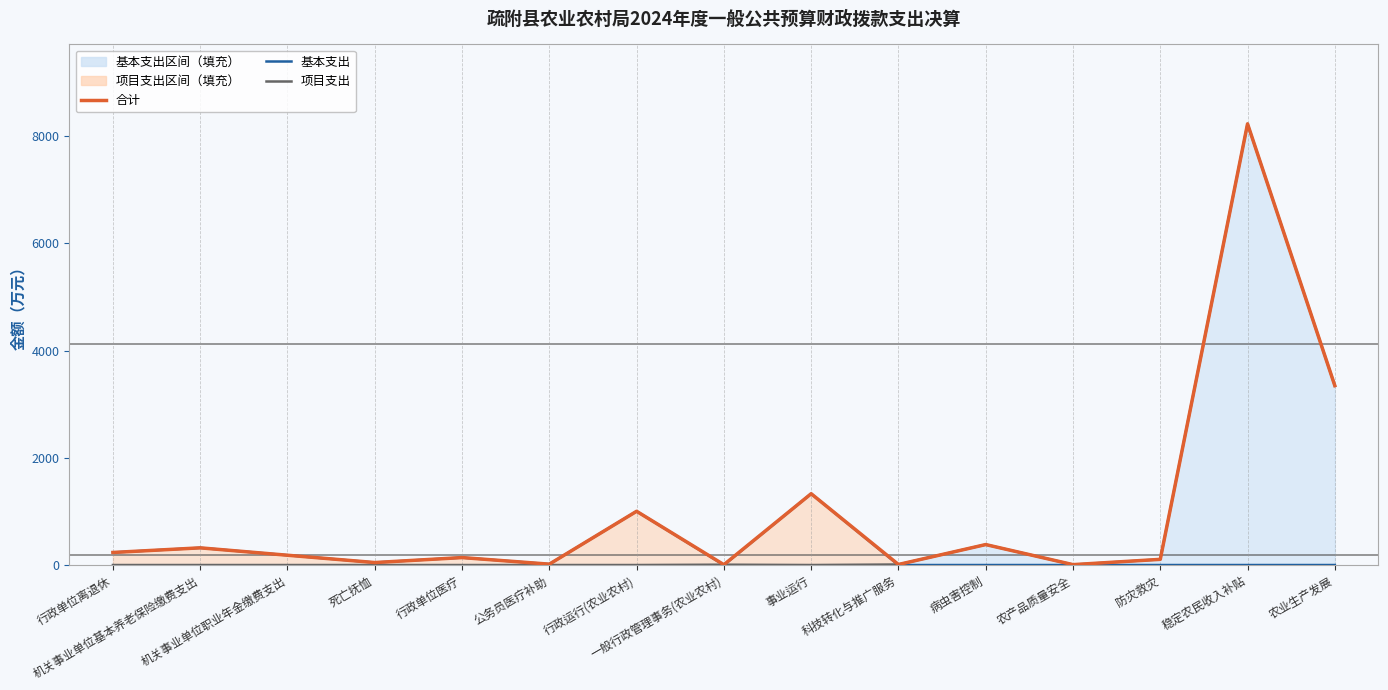

List the labels in order of 合计 value, smallest first.

一般行政管理事务(农业农村), 农产品质量安全, 科技转化与推广服务, 公务员医疗补助, 死亡抚恤, 防灾救灾, 行政单位医疗, 机关事业单位职业年金缴费支出, 行政单位离退休, 机关事业单位基本养老保险缴费支出, 病虫害控制, 行政运行(农业农村), 事业运行, 农业生产发展, 稳定农民收入补贴